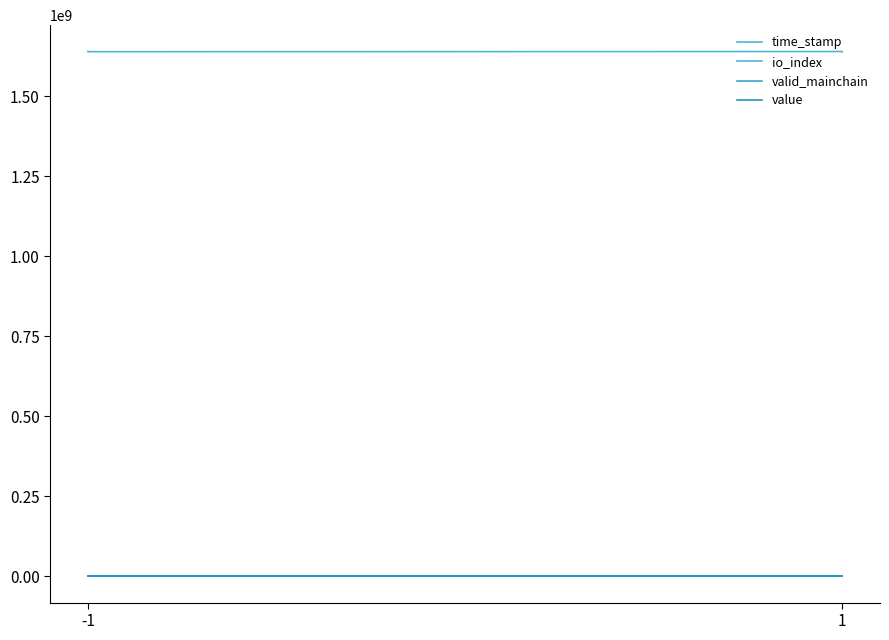

True or false: time_stamp has more than 0 points higher than both neighbors.

True